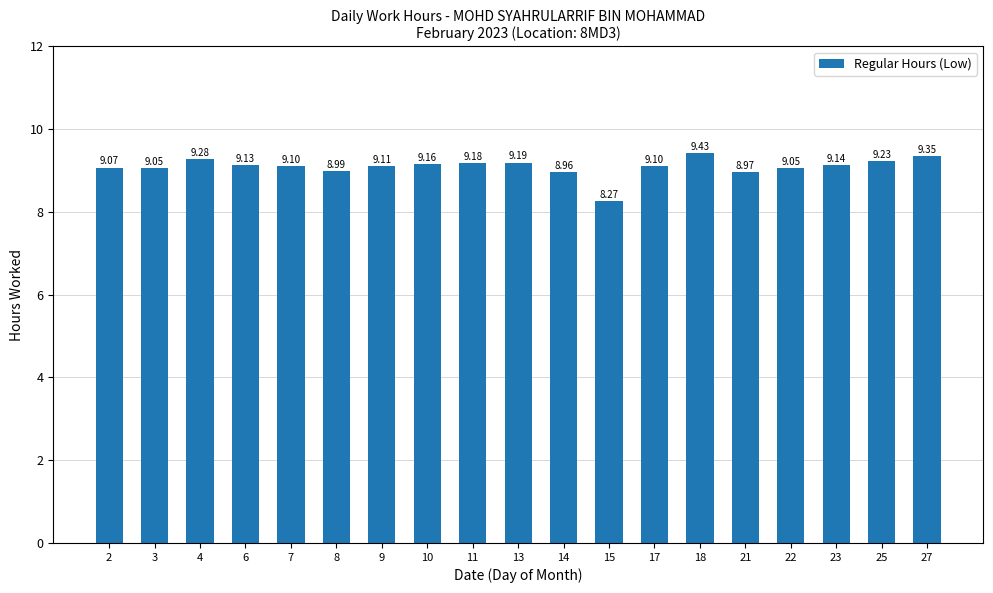

Approximately how many times larger is the value at 17 compared to 3?

1.0